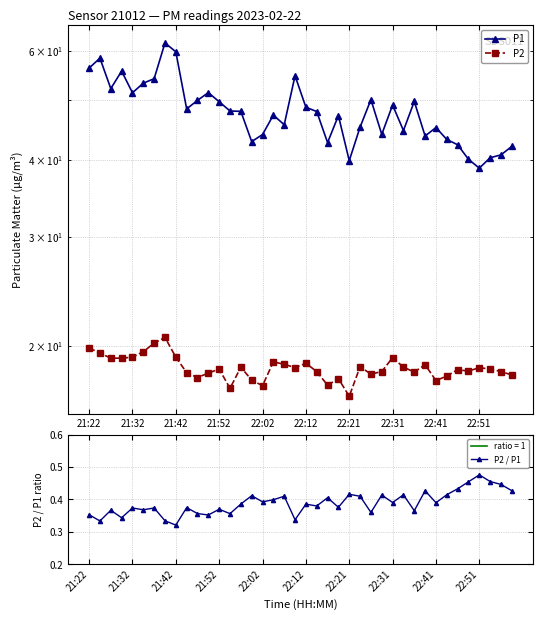

How many lines are shown in the chart?

3